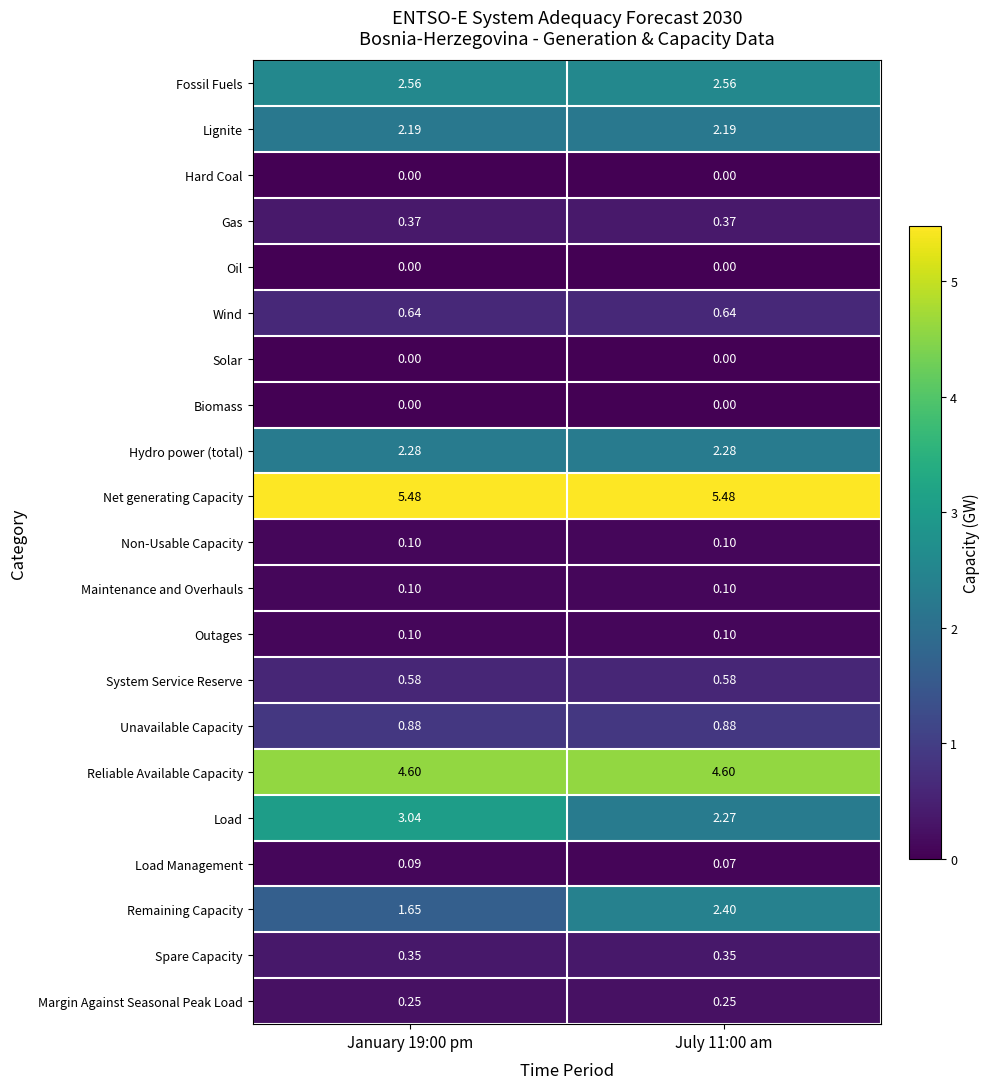

Which series has the widest spread of values?

Load